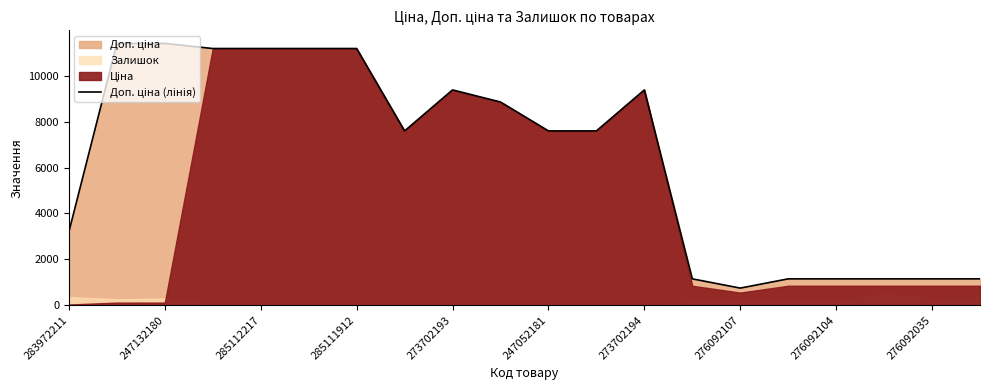

What is the smallest value displayed?

747.0